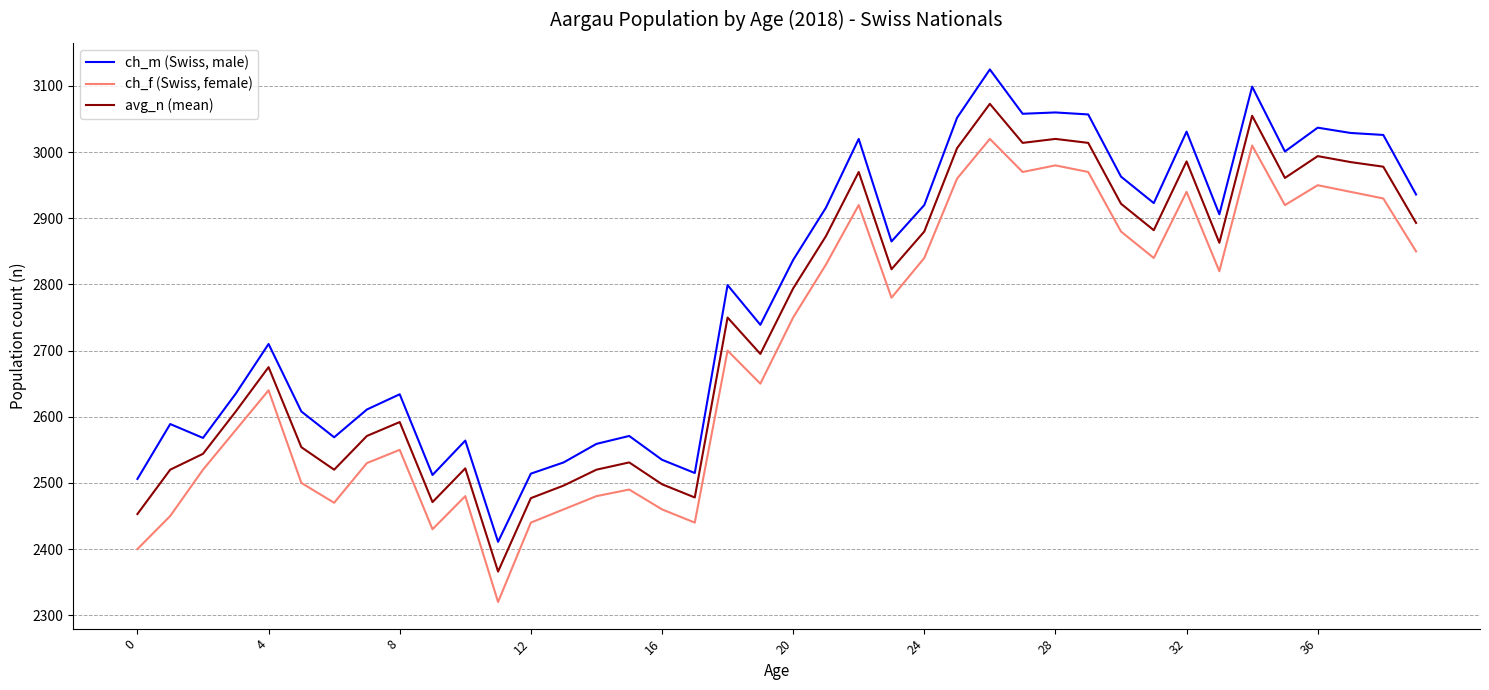

How many lines are shown in the chart?

3